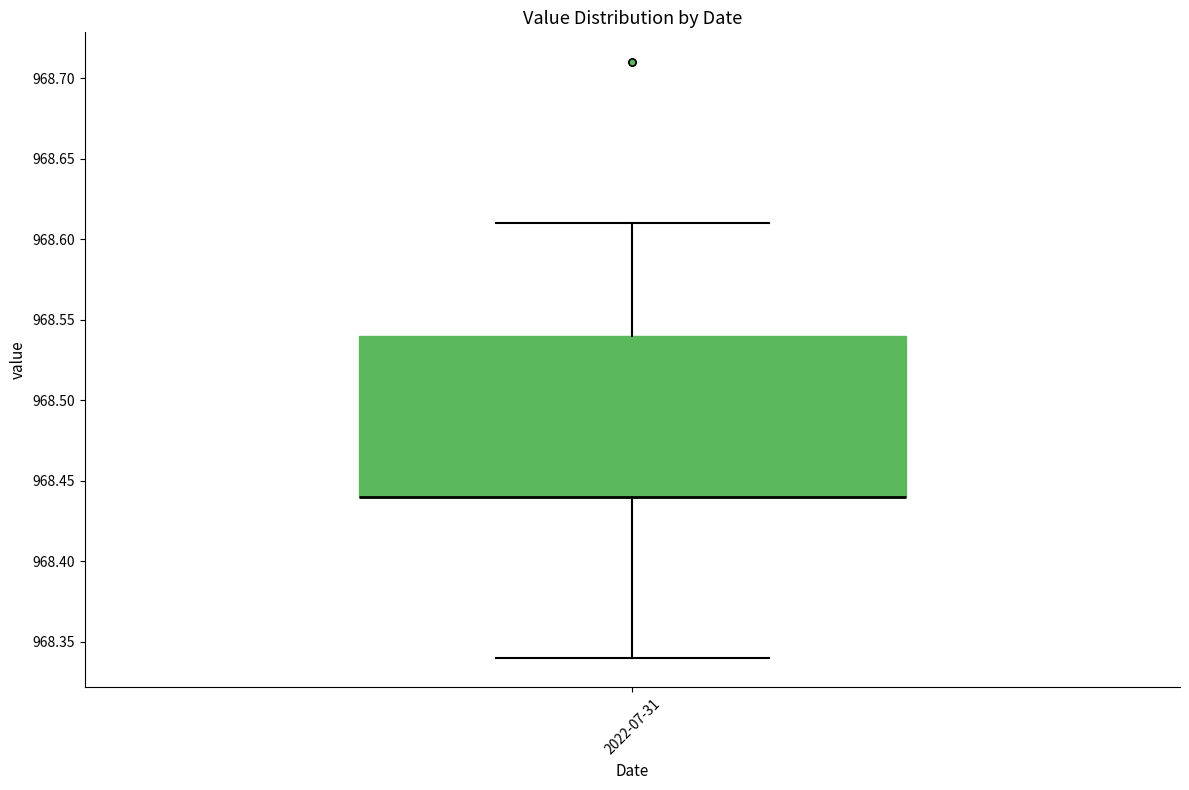

Where is the upper edge of the box for 2022-07-31 on the y-axis? The values are not printed on the chart, so give them approximately, as read against the axis.

968.54